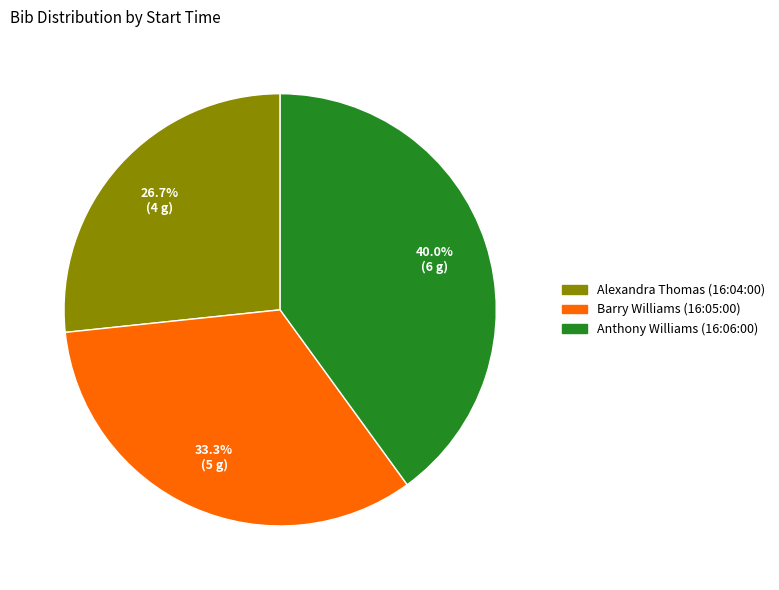

Is there a majority slice in this chart?

No